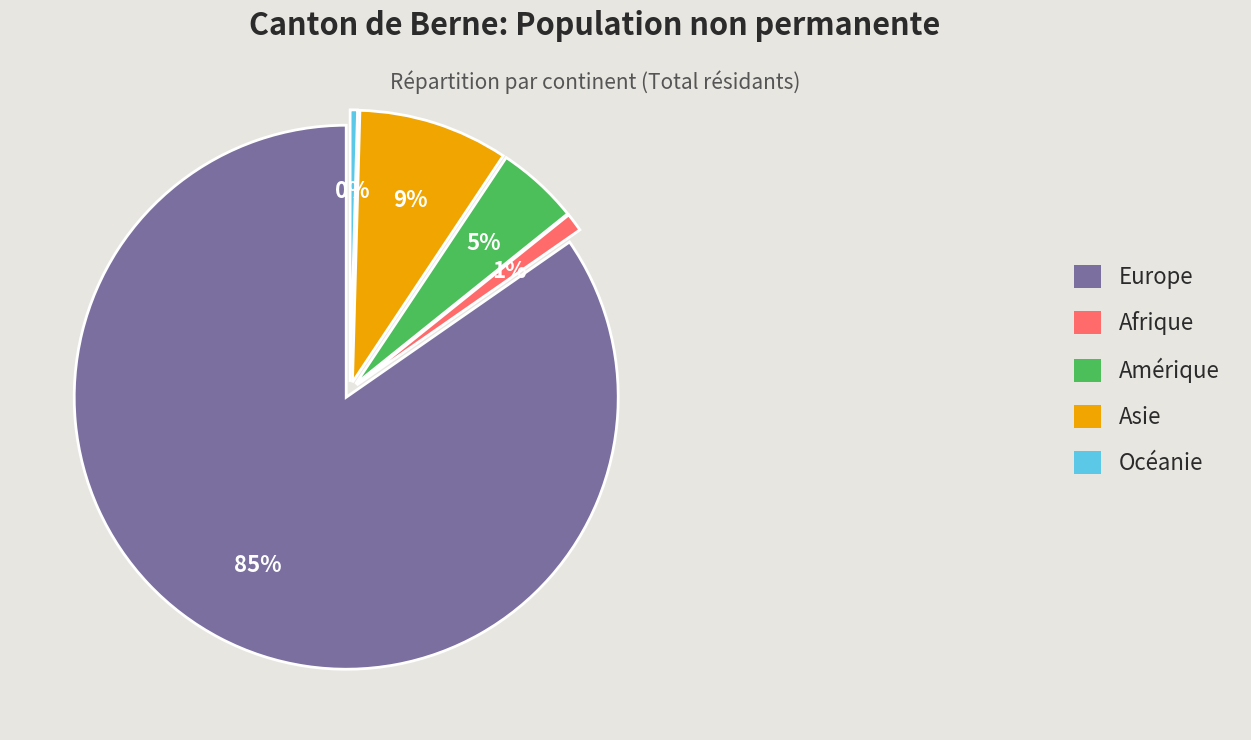

What is the ratio of the value at Asie to the value at Océanie?

20.4